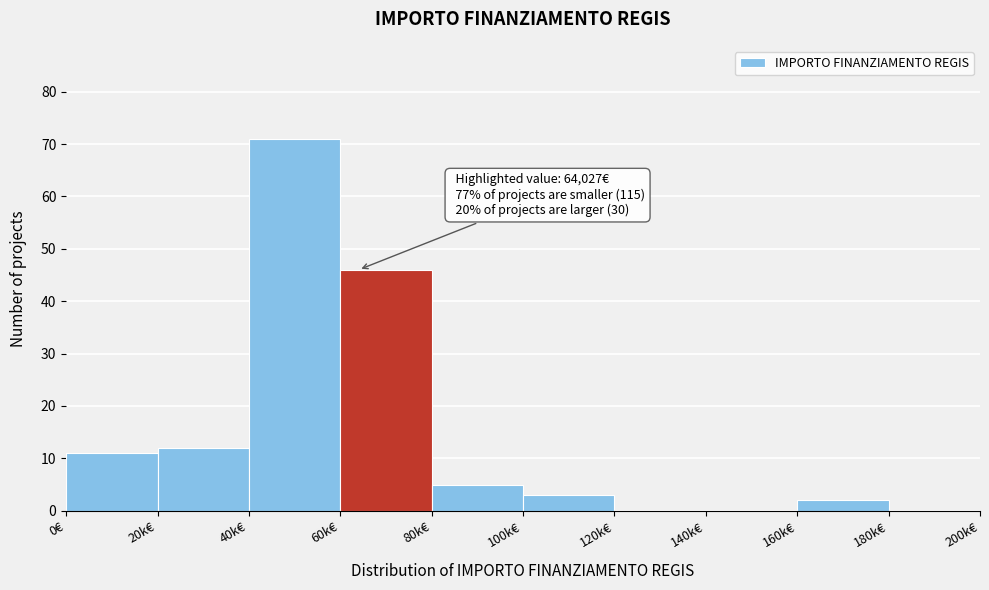

Reading right to left, extract all data points from this chart.

180k€=0	160k€=2	140k€=0	120k€=0	100k€=3	80k€=5	60k€=46	40k€=71	20k€=12	0€=11